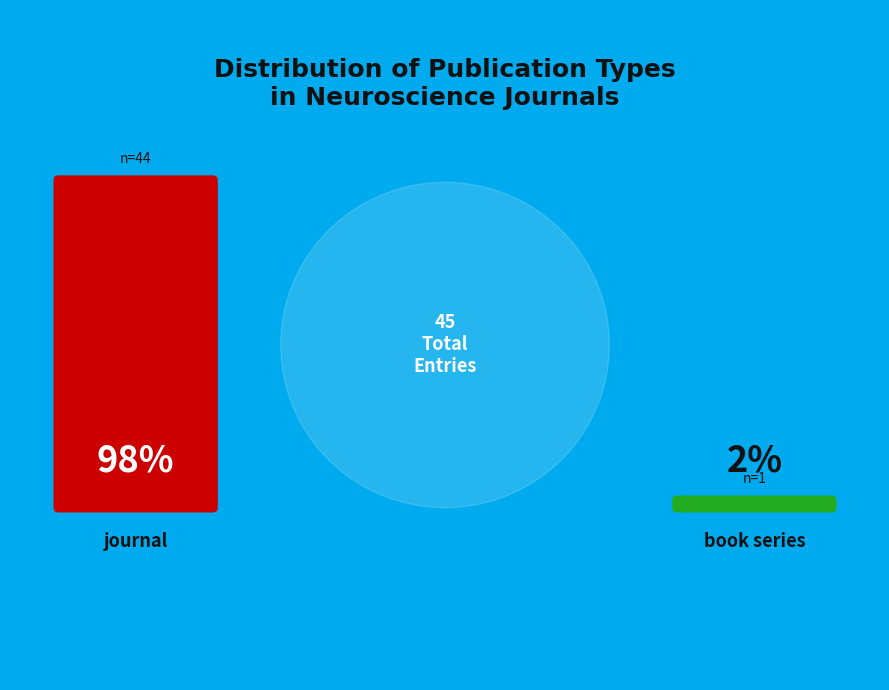

The journal slice represents 98% of the pie. True or false?

True